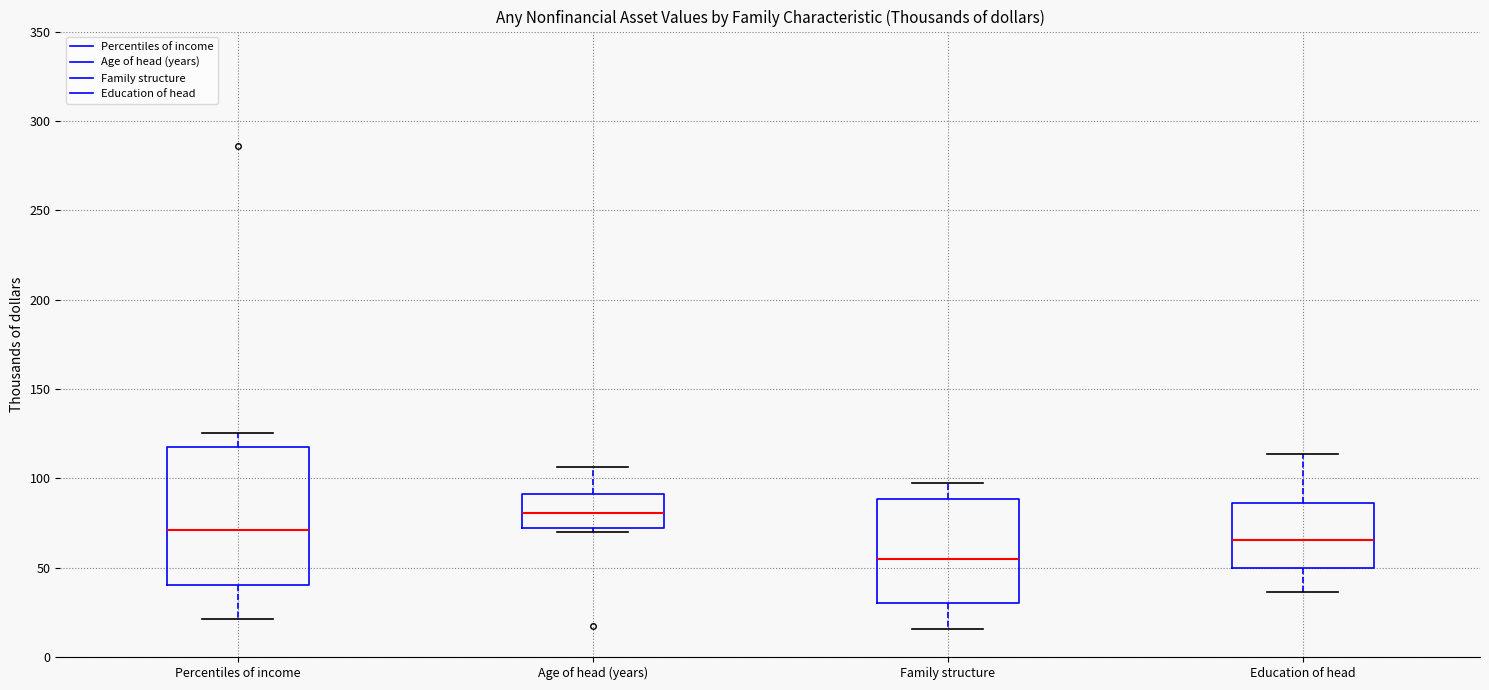

Which box's median line is the highest?

Age of head (years)